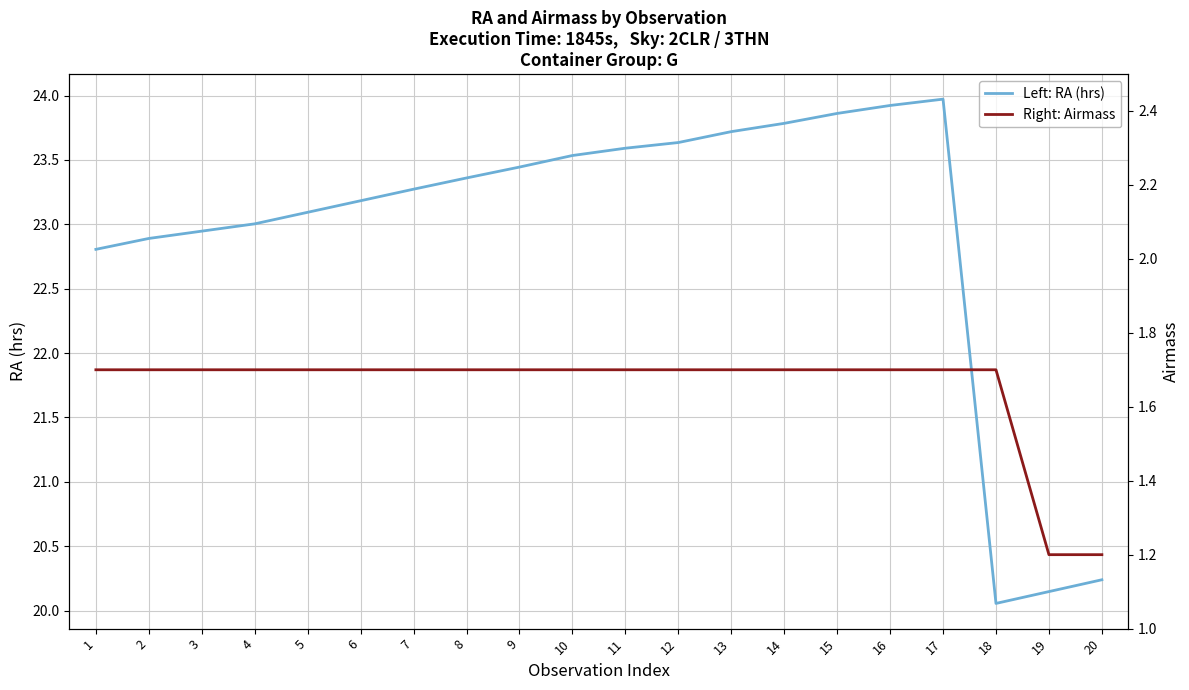

In Left: RA (hrs), how many points are lower than both neighbors (excluding endpoints)?

1